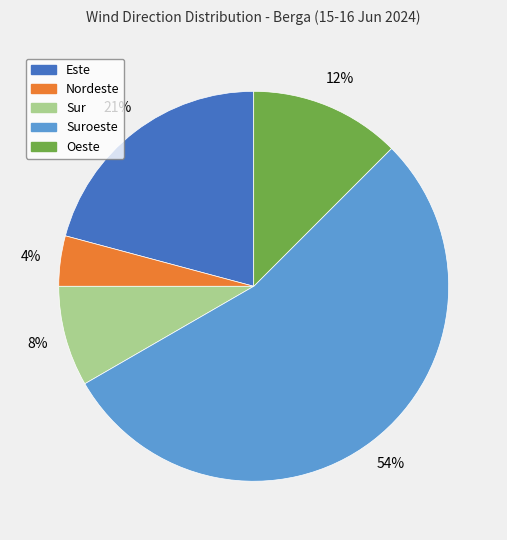

To the nearest percent, what is the average slice percentage?

20%